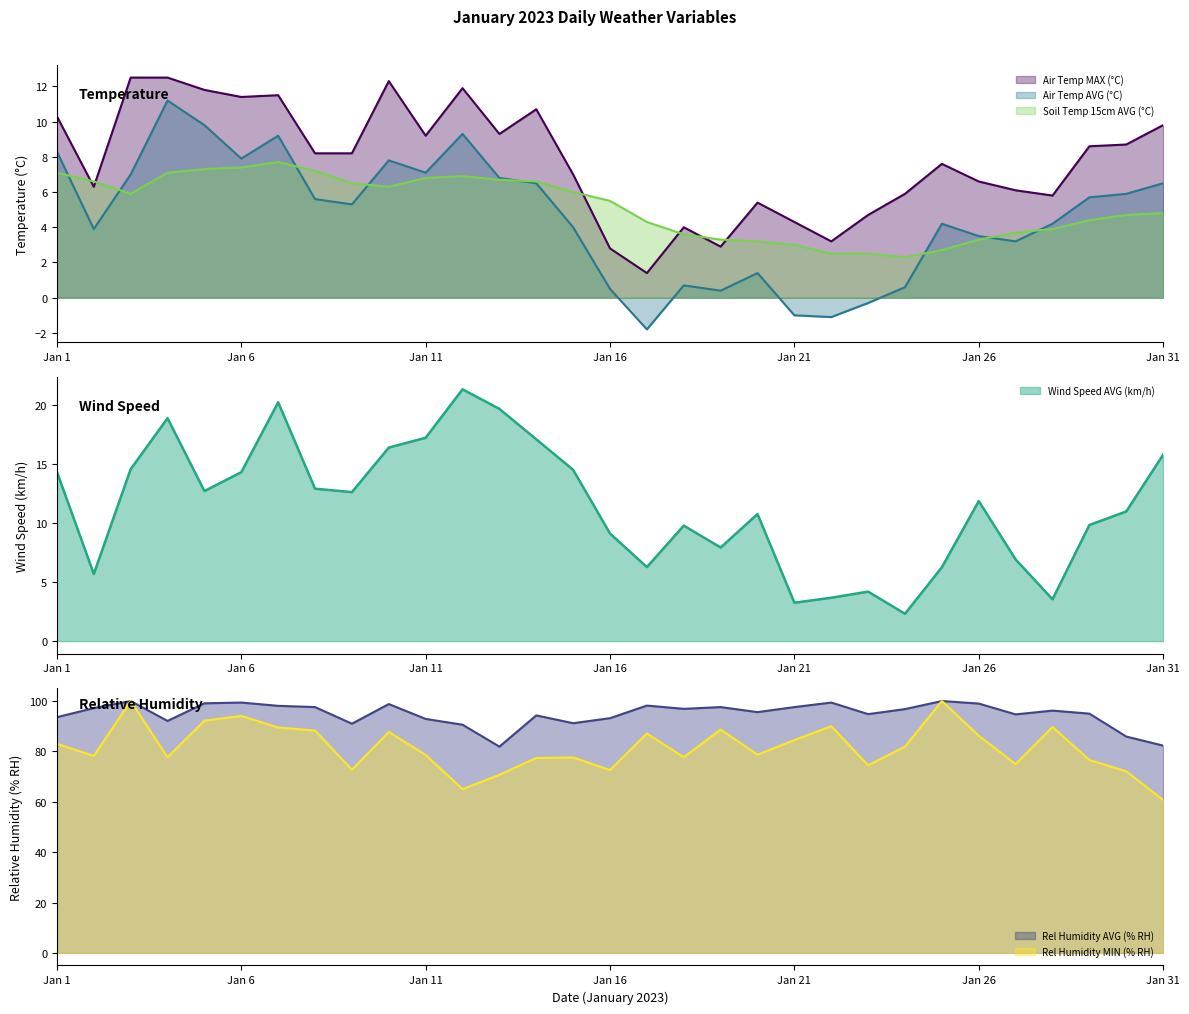

Read the Air Temp AVG (°C) value at Jan 19.

0.4